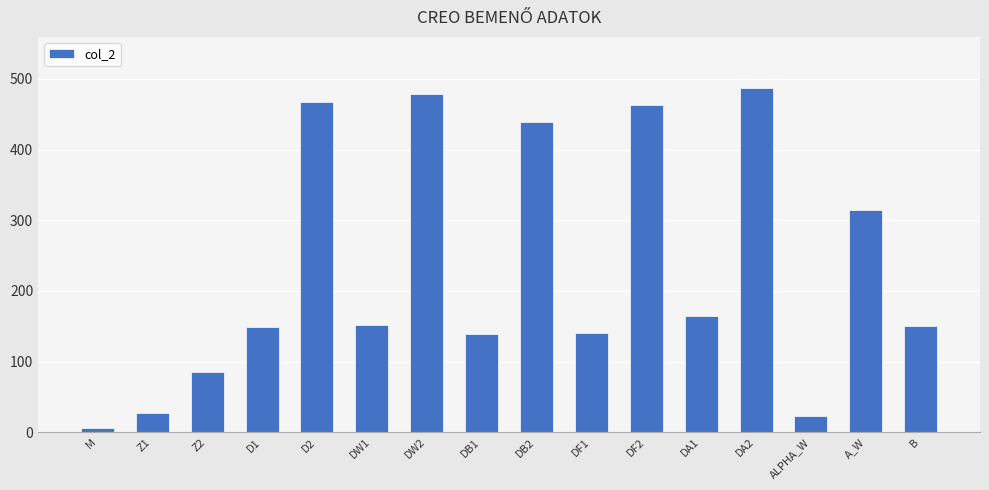

Where is the data nearest to the value 246?

A_W